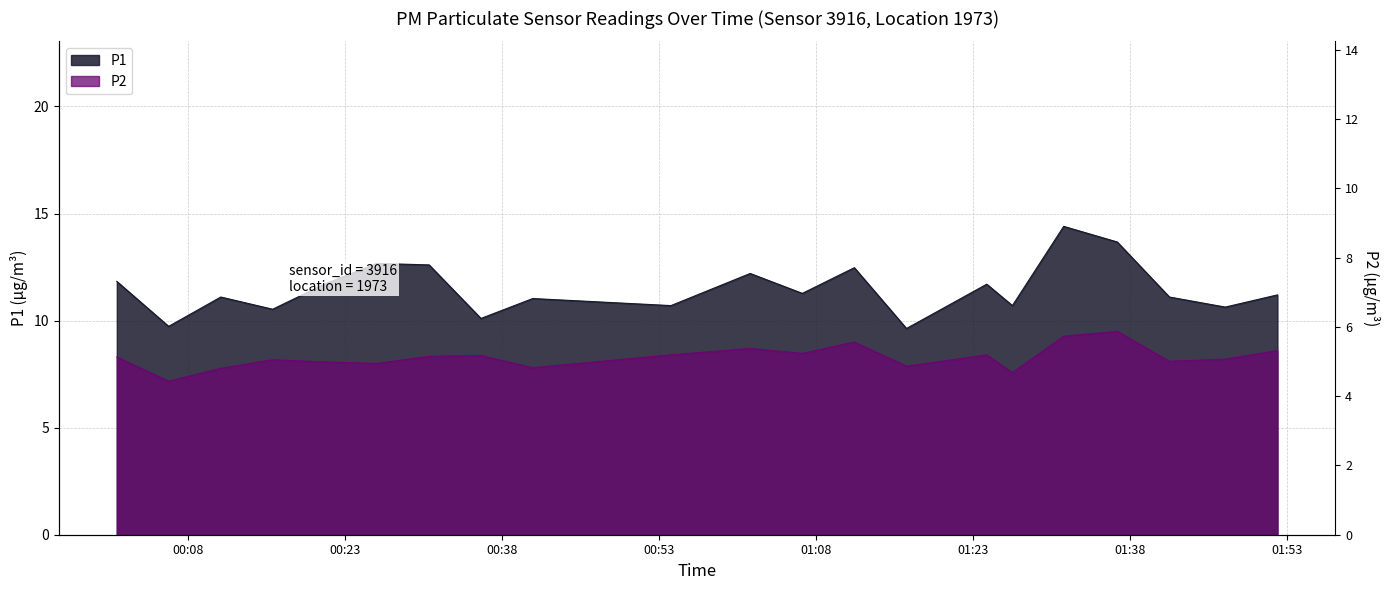

At which category does the chart reach its minimum across all series?

00:06